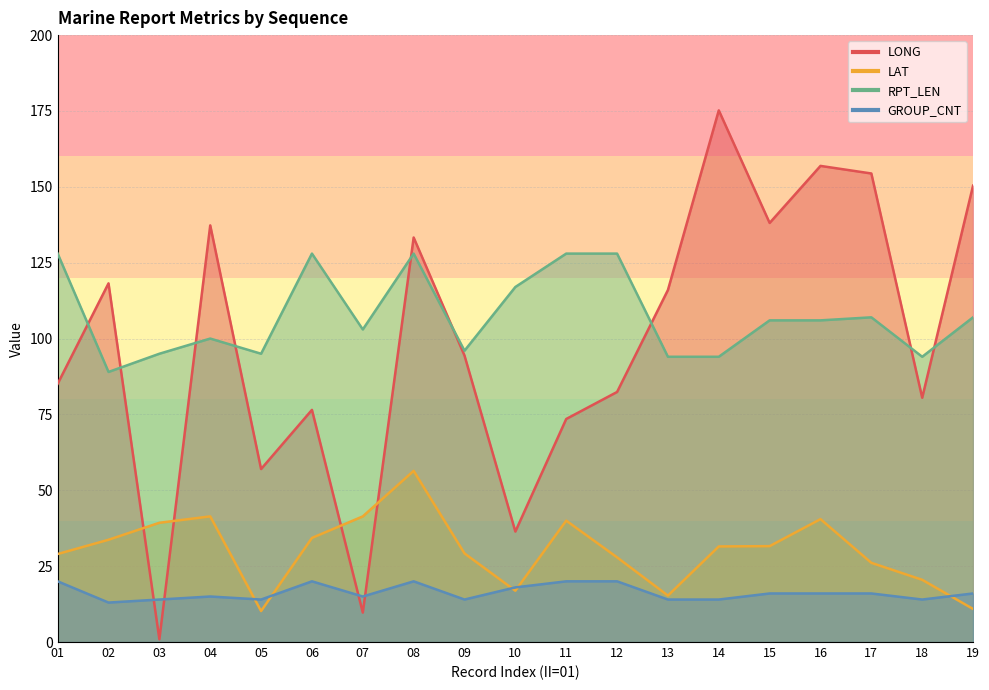

Which label corresponds to the largest value in the chart?

14